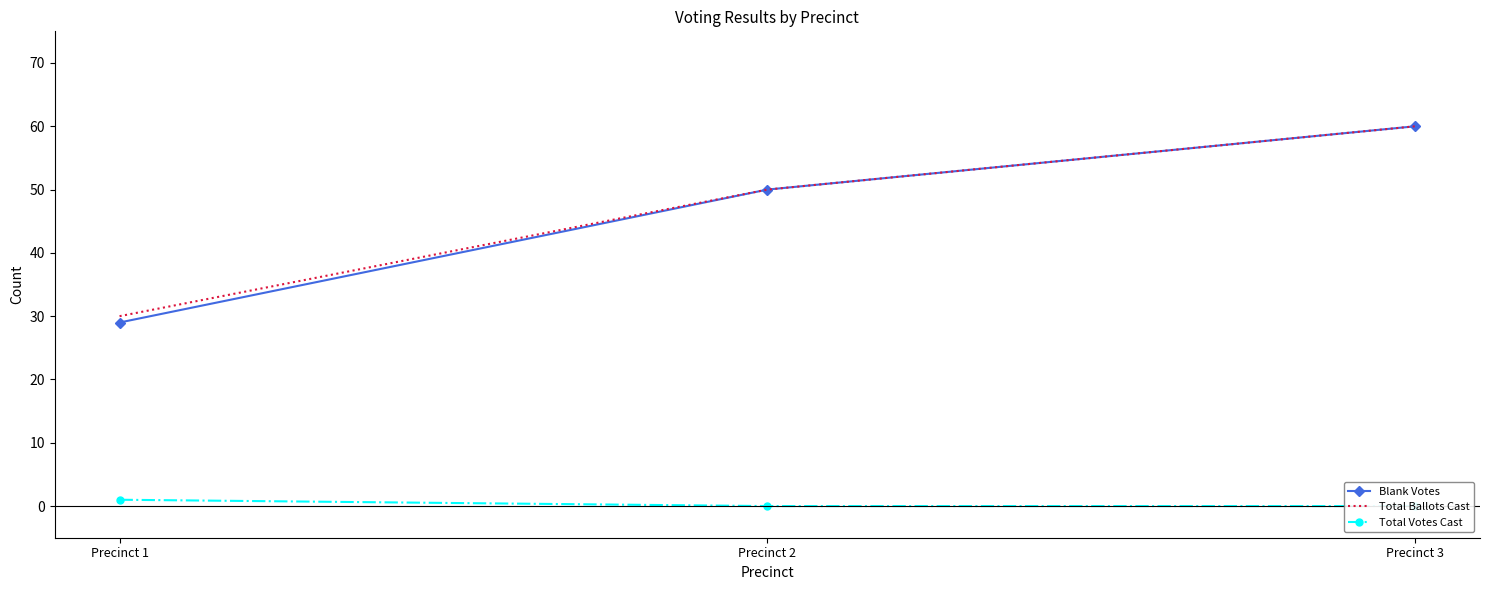

Which label corresponds to the smallest value in the chart?

Precinct 2